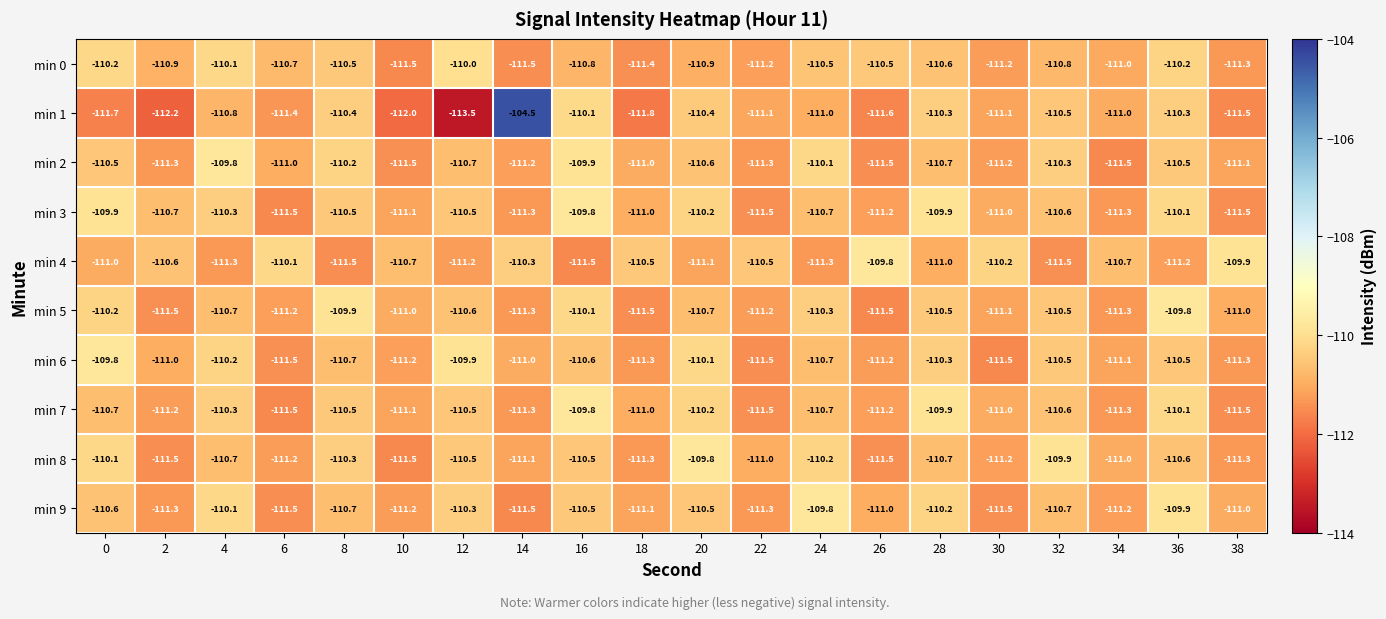

Which series has the widest spread of values?

min 1